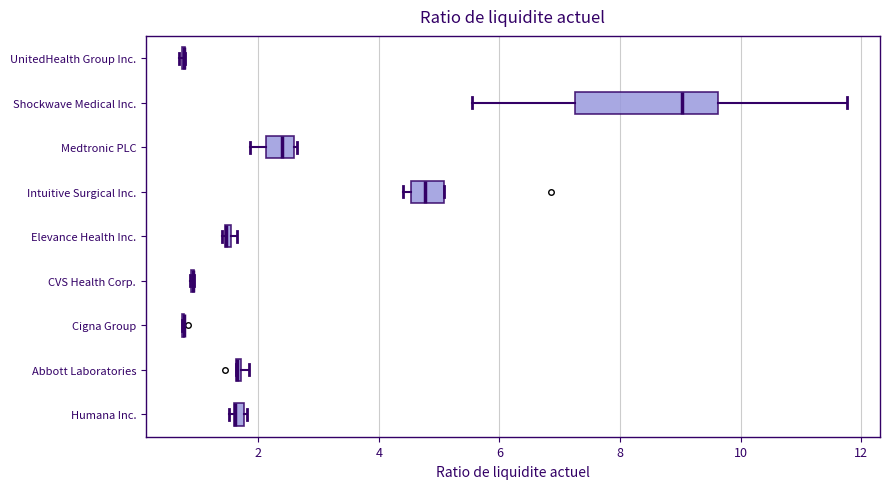

Which box is the widest, from its left edge to its right edge?

Shockwave Medical Inc.